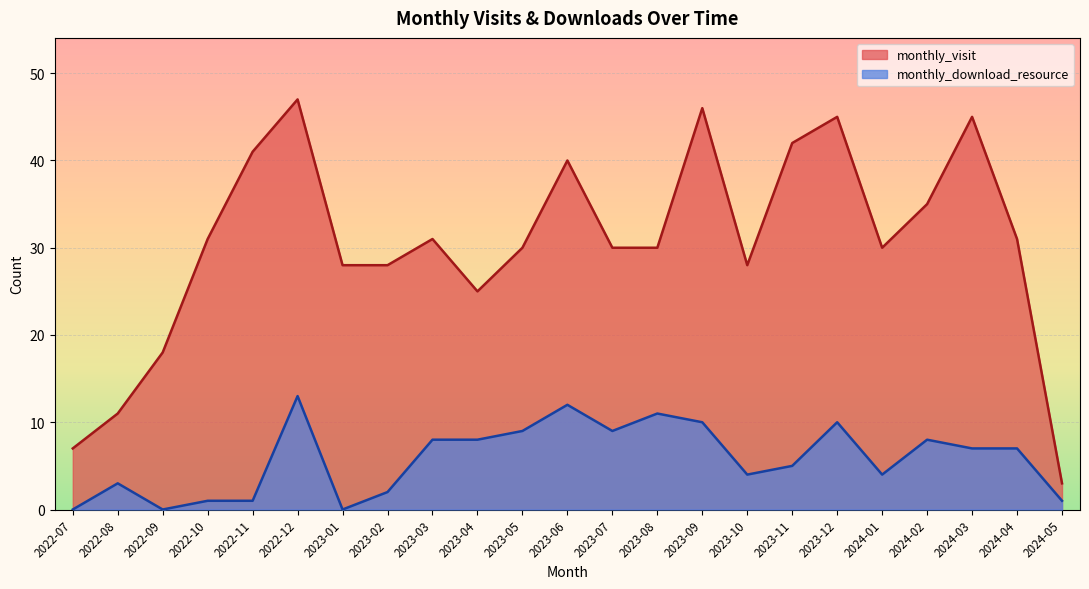

Which label corresponds to the smallest value in the chart?

2022-07